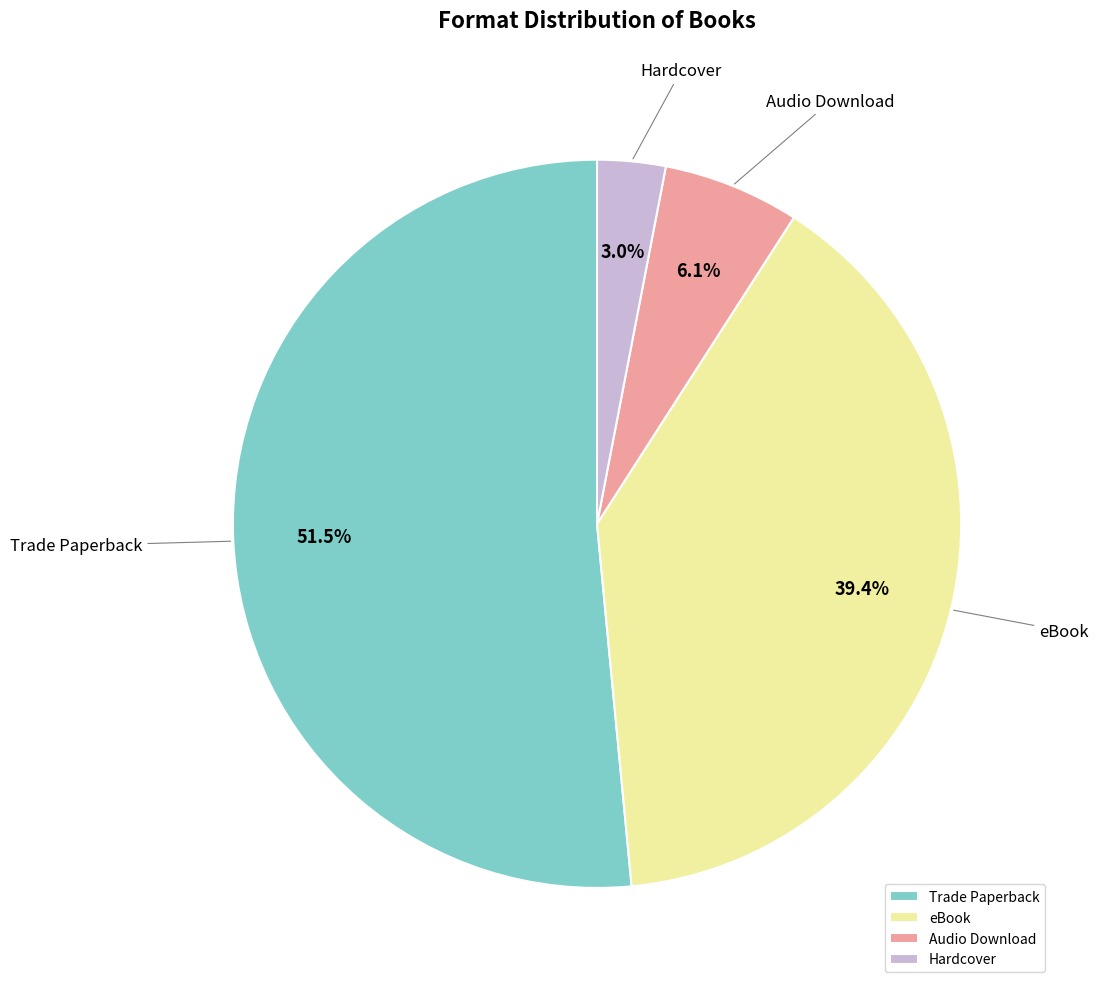

Which has a higher value, Trade Paperback or Audio Download?

Trade Paperback